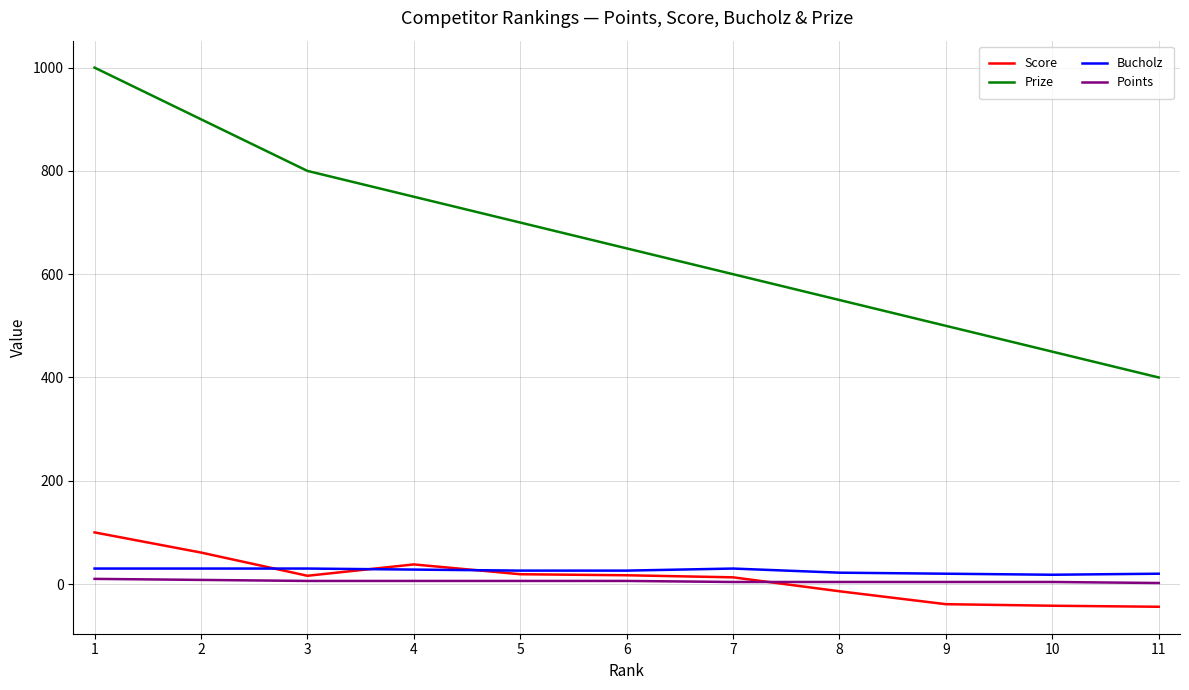

Is the value of Points at 7 greater than the value of Score at 6?

No